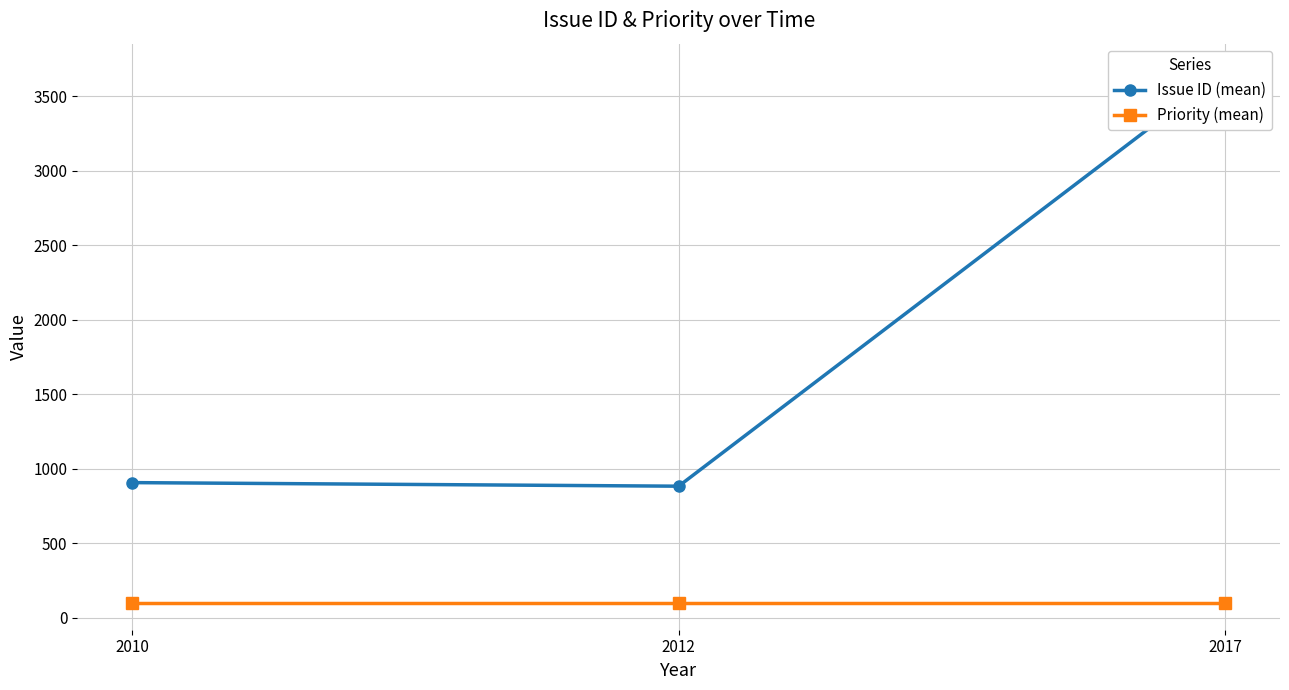

Reading left to right, list all the values displayed in this chart.

Issue ID (mean): 908.0	884.0	3673.3
Priority (mean): 100.0	100.0	100.0